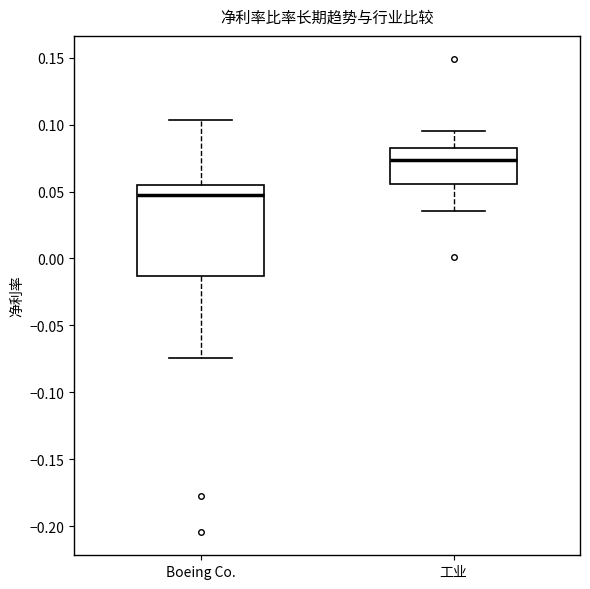

Reading left to right, read every box against the y-axis: the position of its median line, the range the box covers, and the ends of its whiskers. The values are not printed on the chart, so give them approximately, as read against the axis.

Boeing Co.: median 0.045, box -0.015 to 0.055, whiskers -0.075 to 0.105
工业: median 0.075, box 0.055 to 0.080, whiskers 0.035 to 0.095